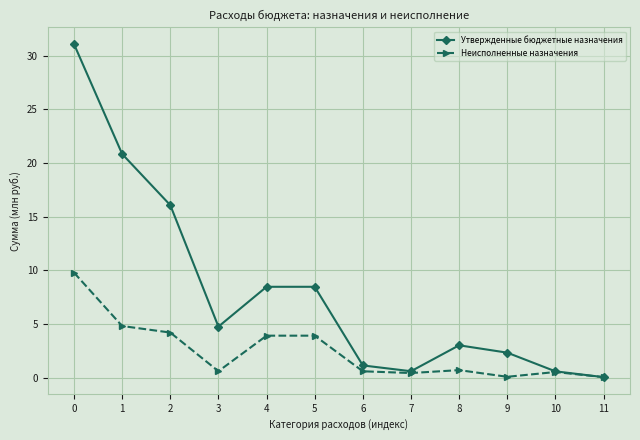

At how many categories does at least one series exceed 28?

1